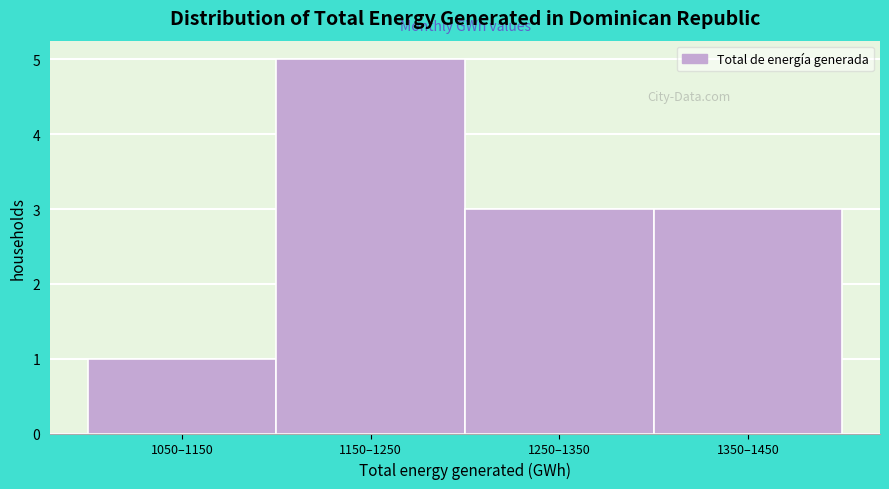

Reading right to left, transcribe all the data shown in this chart.

1350–1450=3	1250–1350=3	1150–1250=5	1050–1150=1